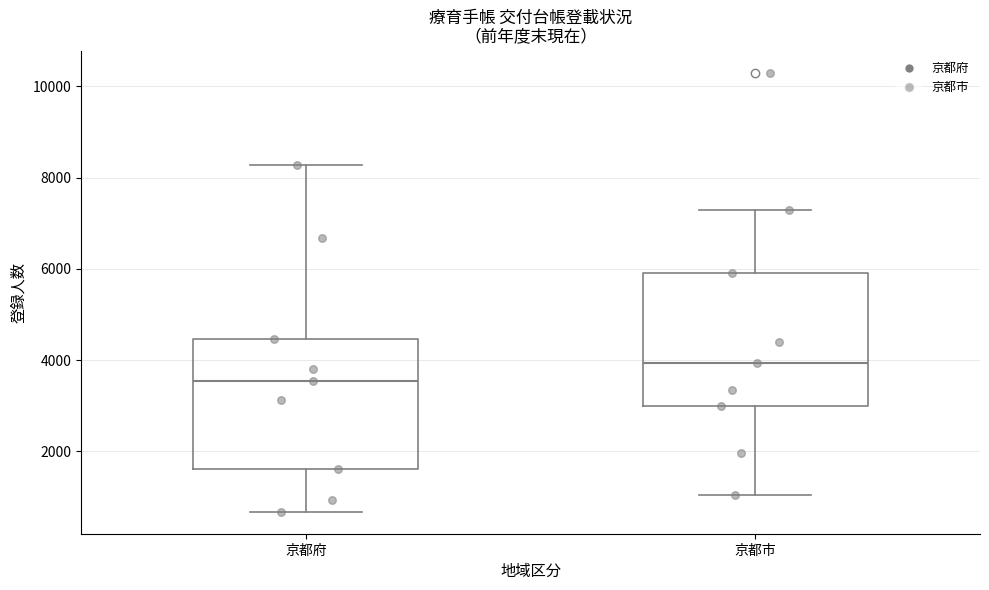

Reading left to right, transcribe this box plot: for each box, give where its median line is, the range the box spans, and where its two whiskers end, as read against the y-axis. The values are not printed on the chart, so give them approximately, as read against the axis.

京都府: median 3600, box 1600 to 4400, whiskers 600 to 8200
京都市: median 4000, box 3000 to 6000, whiskers 1000 to 7200